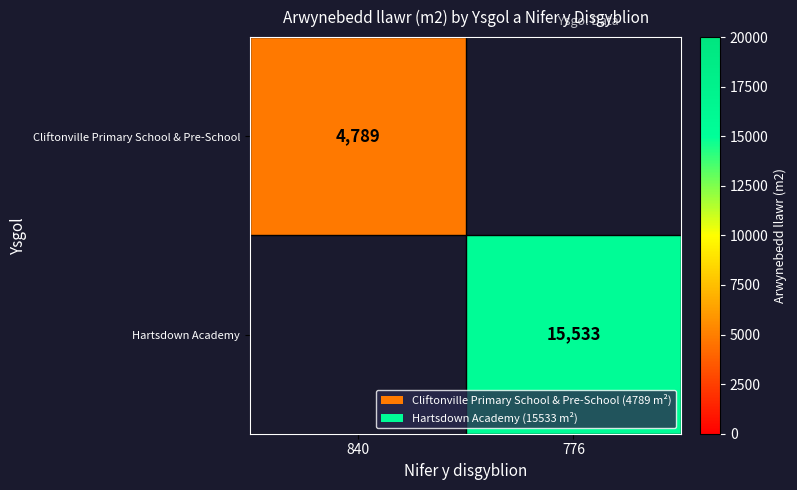

The value of Cliftonville Primary School & Pre-School at 840 is 4789. True or false?

True